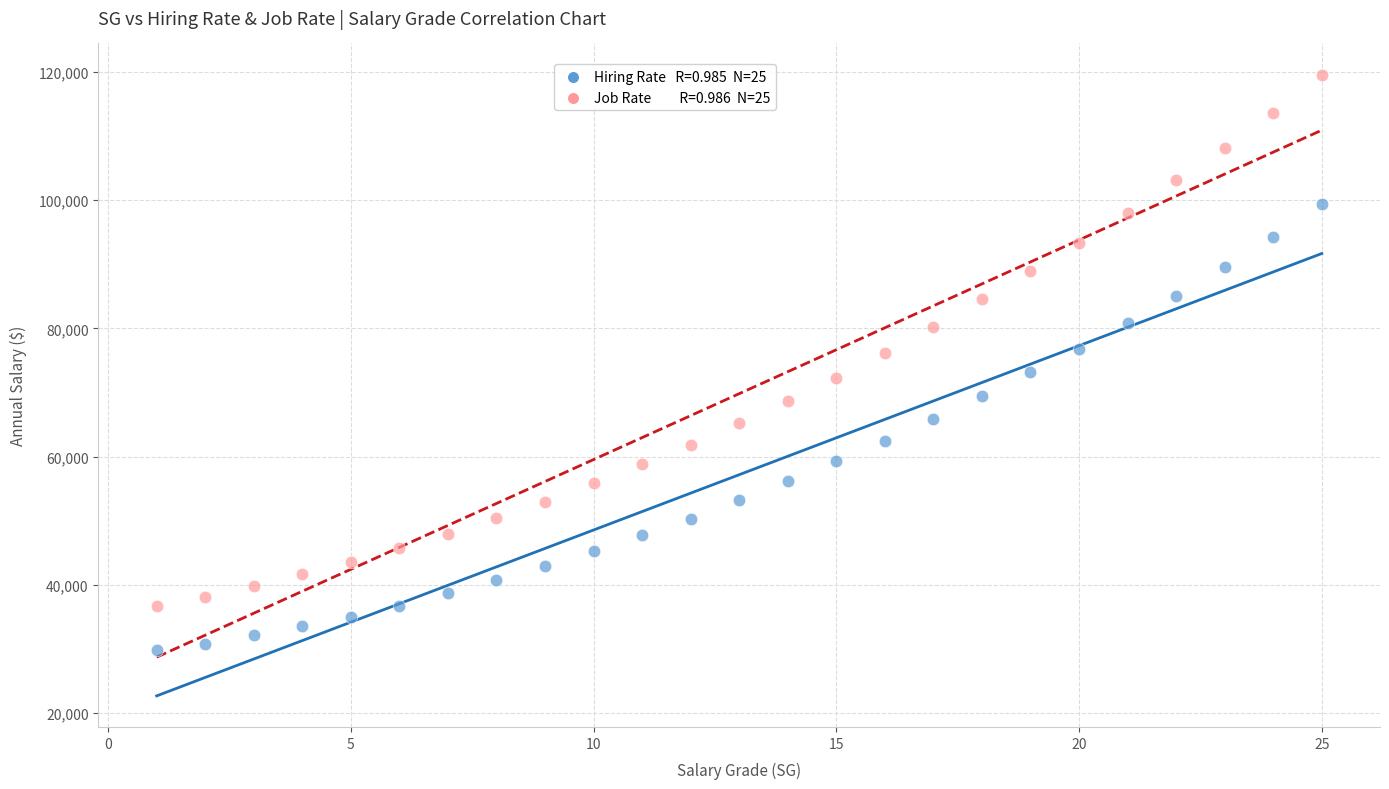

Across all data points, what is the range of Y values (max minus min)?

89839